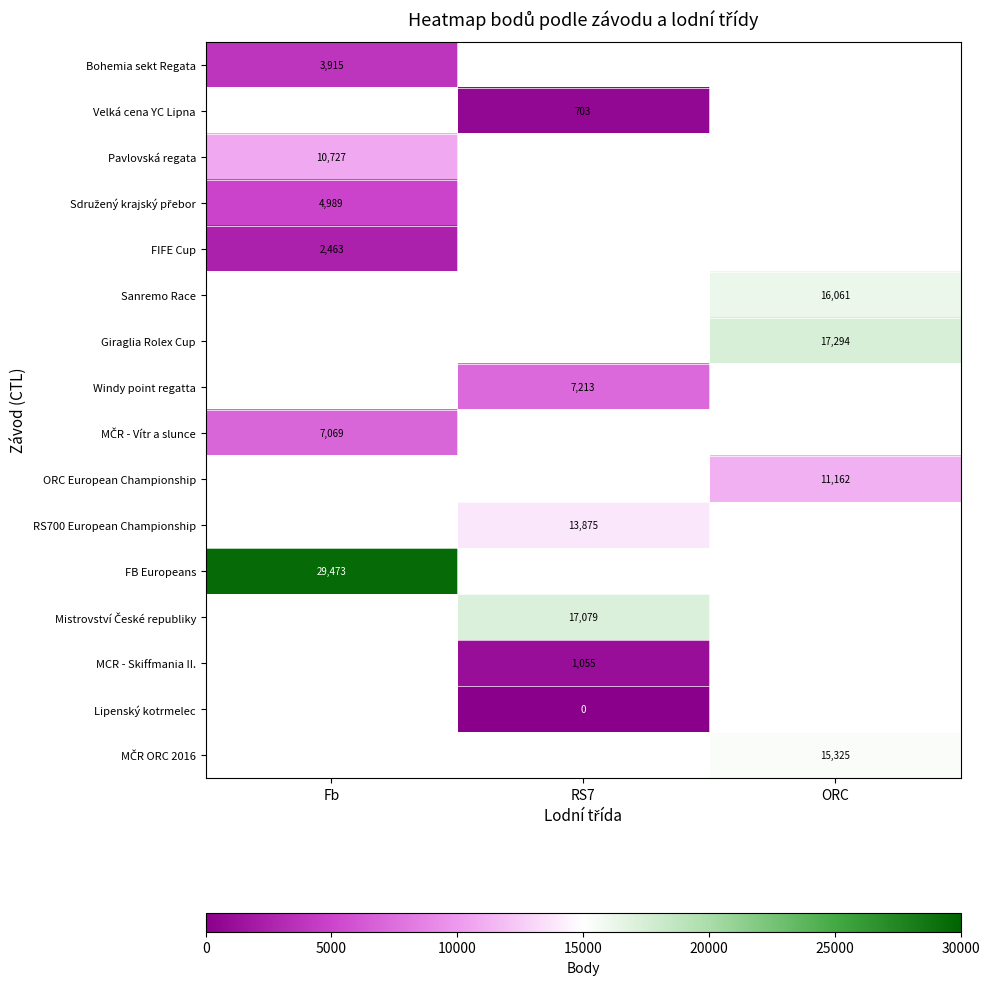

True or false: Pavlovská regata has a value of 18367.9 at Fb.

False